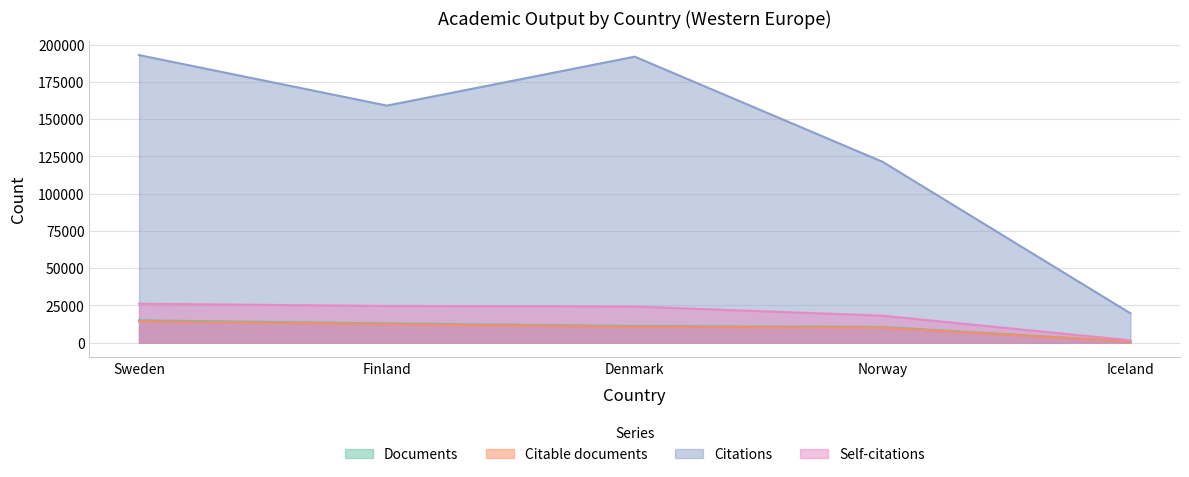

Which series has the largest range (max minus min)?

Citations